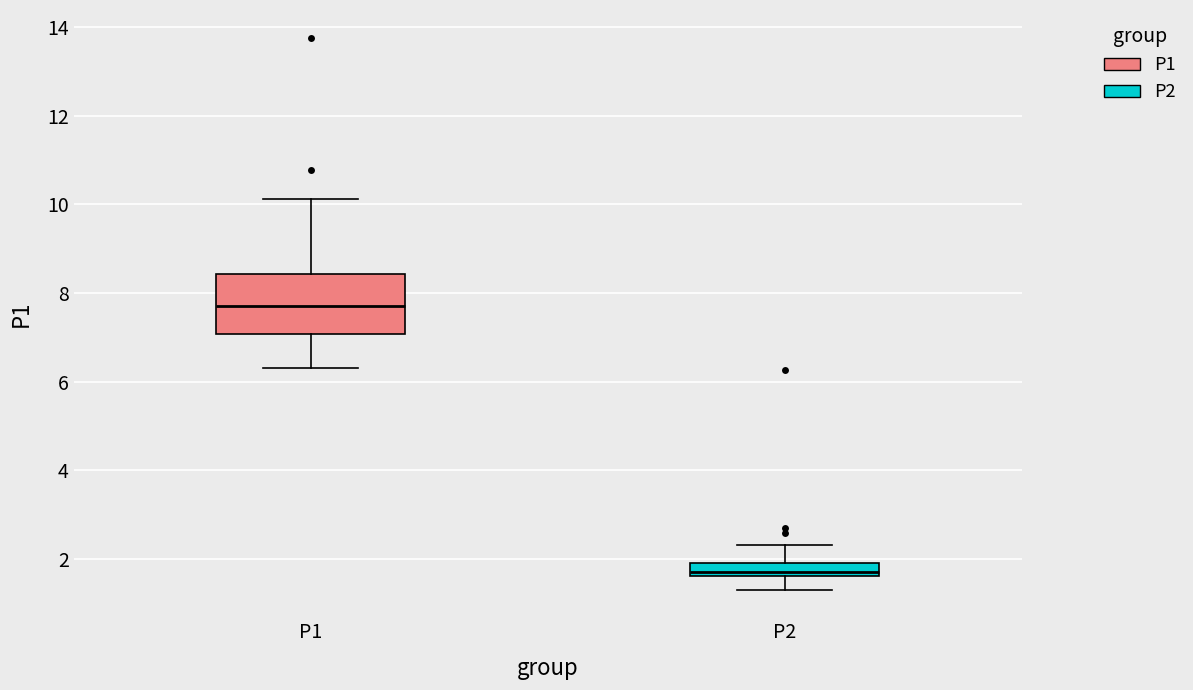

Where does the median line of the box for P2 sit on the y-axis? The values are not printed on the chart, so give them approximately, as read against the axis.

1.8